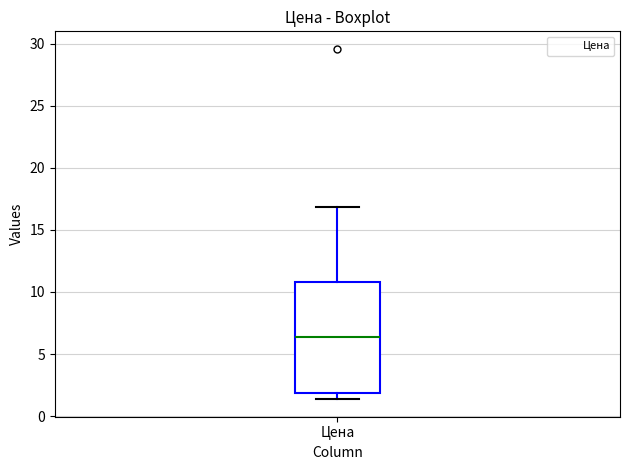

Where does the upper whisker of the box for Цена end on the y-axis? The values are not printed on the chart, so give them approximately, as read against the axis.

17.0